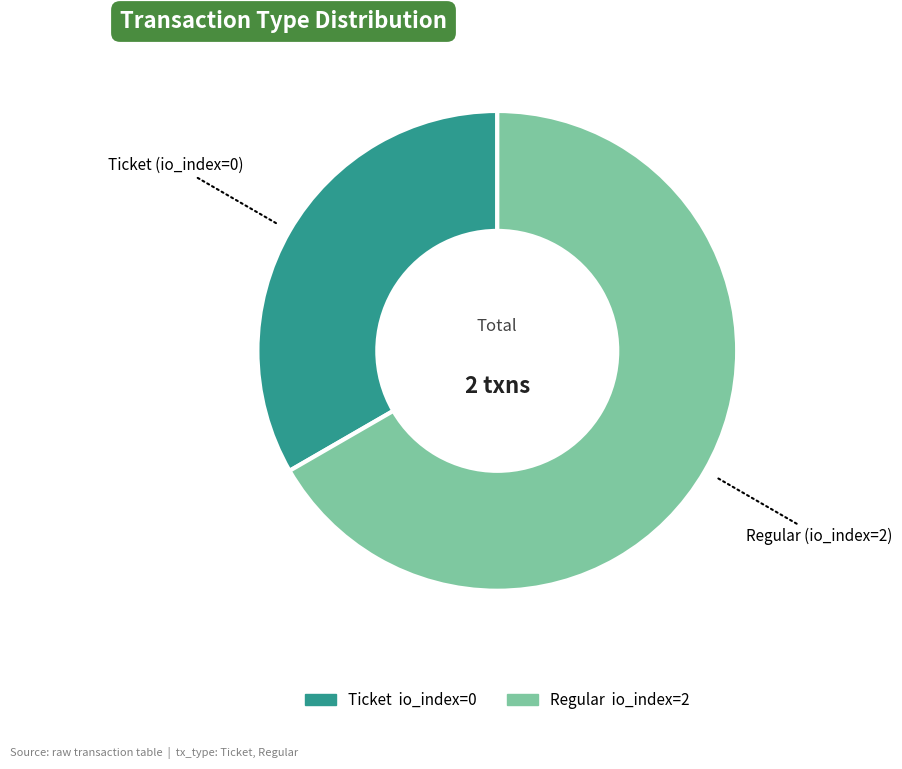

Does any single category account for the majority?

Yes